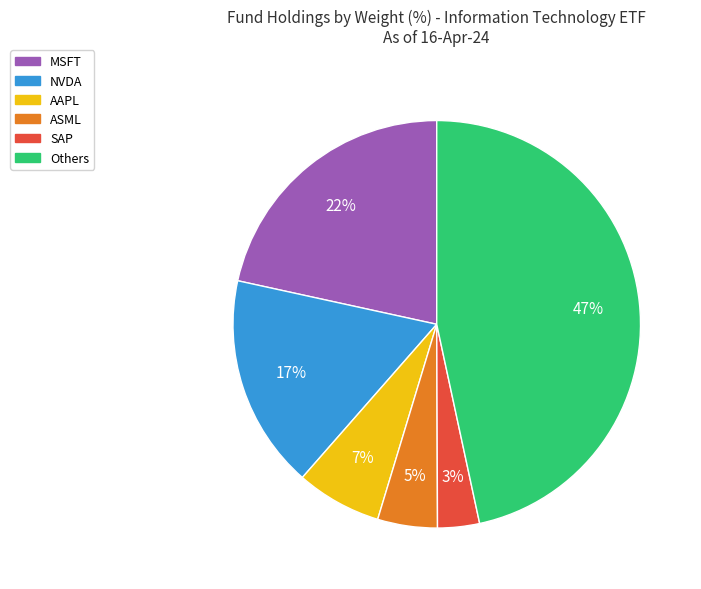

Between MSFT and Others, which is larger?

Others